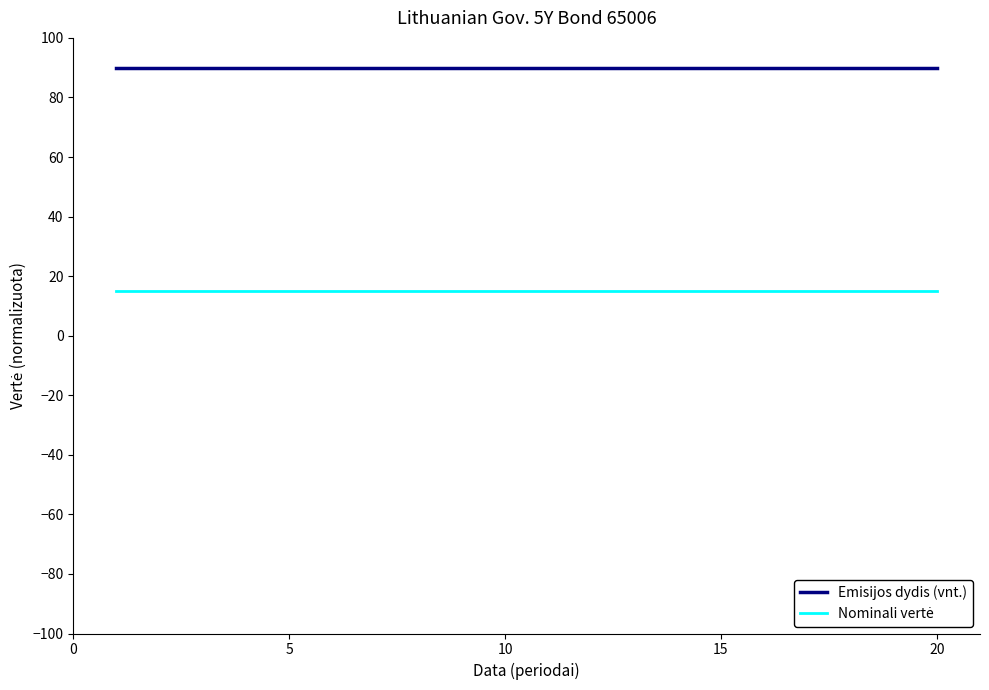

What is the minimum value for Emisijos dydis (vnt.)?

90